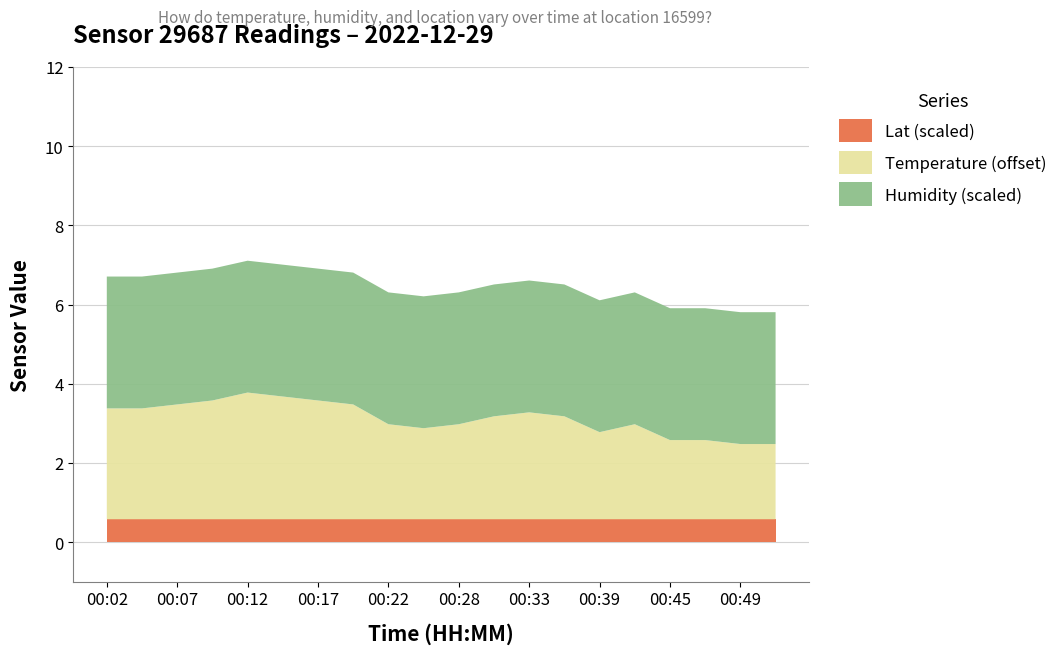

Reading left to right, list all the values displayed in this chart.

Temperature (°C): 00:02=-2.2	00:04=-2.2	00:07=-2.1	00:09=-2.0	00:12=-1.8	00:14=-1.9	00:17=-2.0	00:19=-2.1	00:22=-2.6	00:25=-2.7	00:28=-2.6	00:30=-2.4	00:33=-2.3	00:36=-2.4	00:39=-2.8	00:42=-2.6	00:45=-3.0	00:47=-3.0	00:49=-3.1	00:52=-3.1
Humidity (%): 00:02=99.9	00:04=99.9	00:07=99.9	00:09=99.9	00:12=99.9	00:14=99.9	00:17=99.9	00:19=99.9	00:22=99.9	00:25=99.9	00:28=99.9	00:30=99.9	00:33=99.9	00:36=99.9	00:39=99.9	00:42=99.9	00:45=99.9	00:47=99.9	00:49=99.9	00:52=99.9
Lat: 00:02=47.1	00:04=47.1	00:07=47.1	00:09=47.1	00:12=47.1	00:14=47.1	00:17=47.1	00:19=47.1	00:22=47.1	00:25=47.1	00:28=47.1	00:30=47.1	00:33=47.1	00:36=47.1	00:39=47.1	00:42=47.1	00:45=47.1	00:47=47.1	00:49=47.1	00:52=47.1